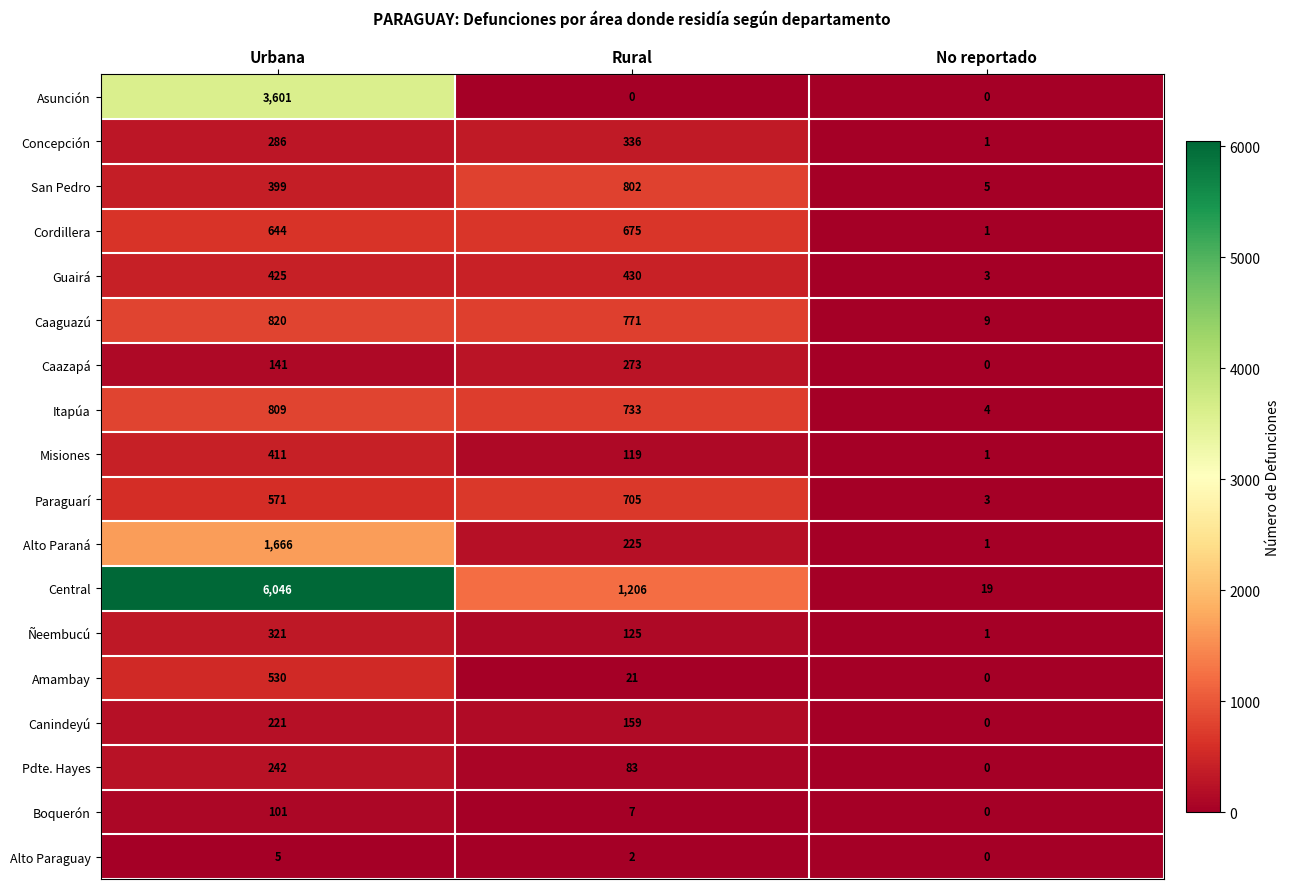

Where is Misiones nearest to the value 206?

Rural